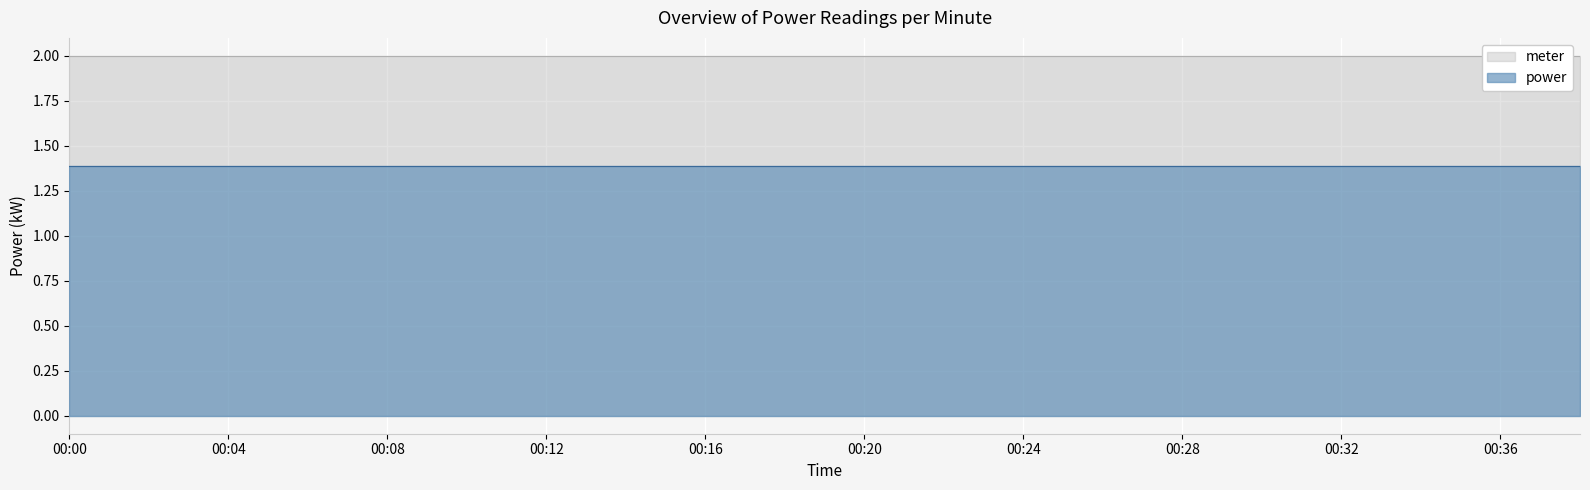

True or false: meter and power cross at least once.

False